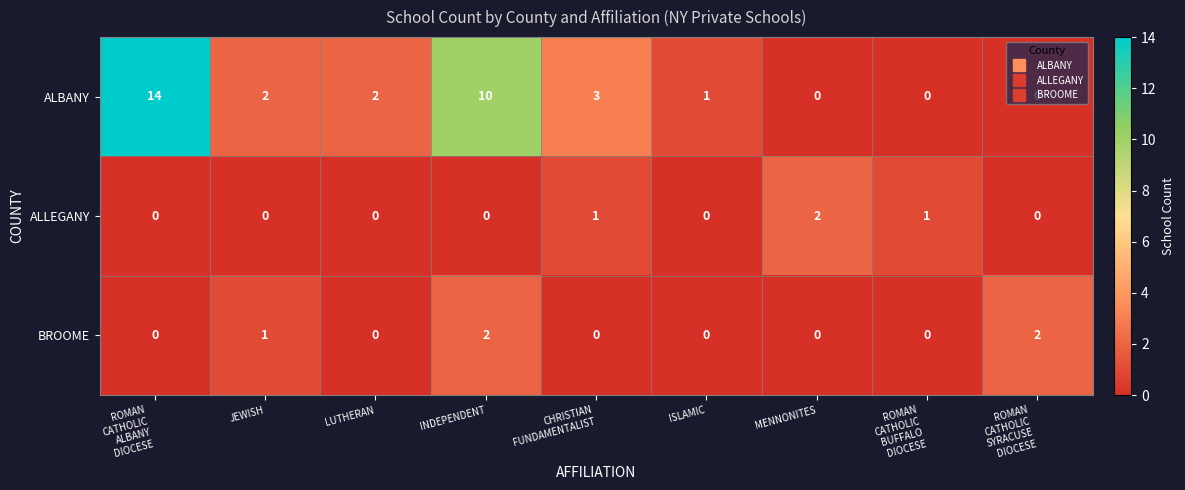

What is the maximum value shown in the chart?

14